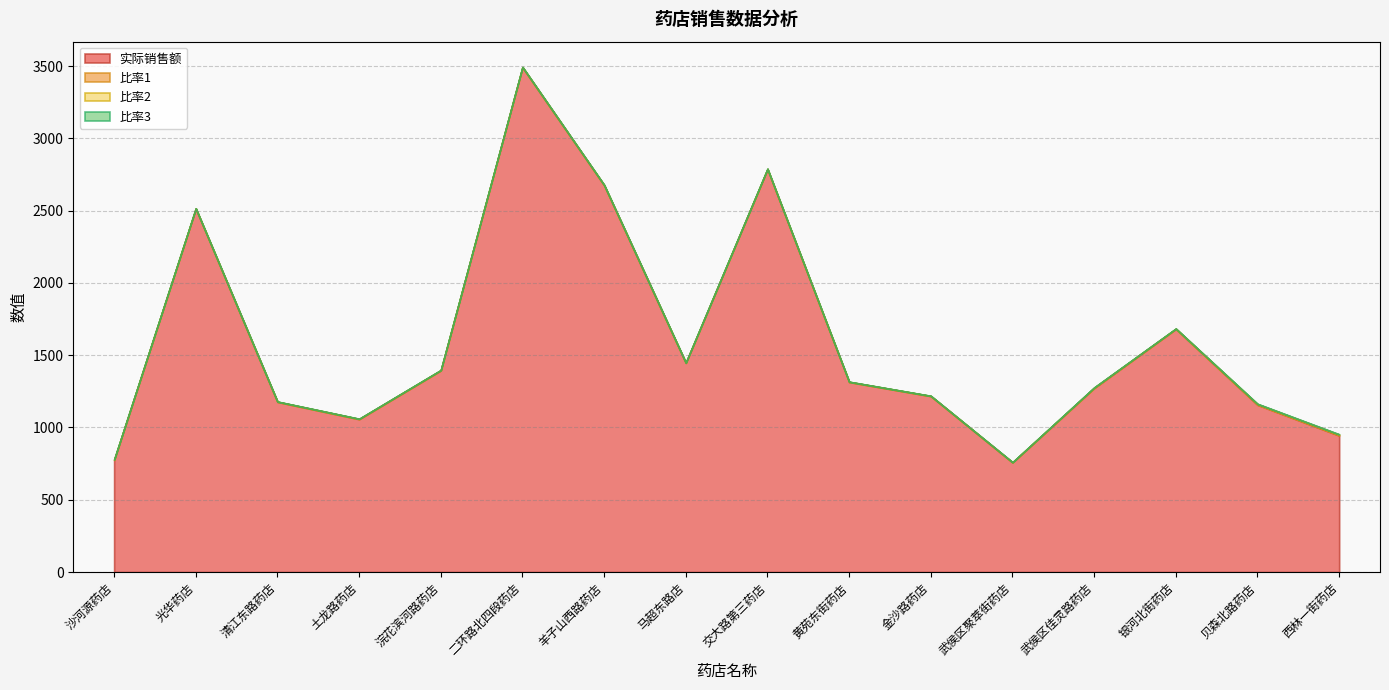

In 实际销售额, how many points are higher than both neighbors (excluding endpoints)?

4